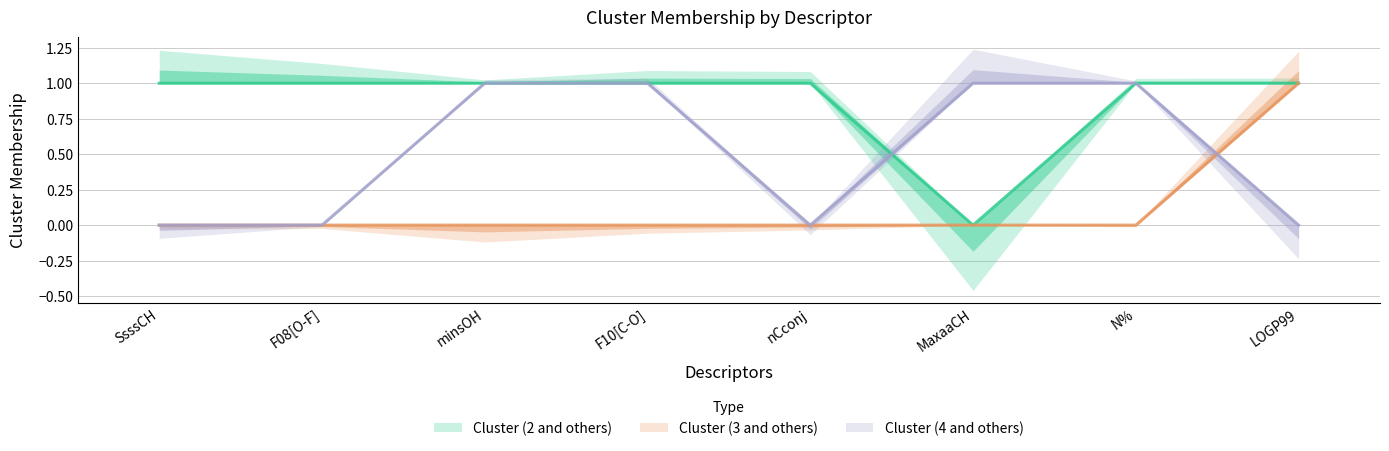

Reading left to right, list all the values displayed in this chart.

Cluster (2 and others): SsssCH=1	F08[O-F]=1	minsOH=1	F10[C-O]=1	nCconj=1	MaxaaCH=0	N%=1	LOGP99=1
Cluster (3 and others): SsssCH=0	F08[O-F]=0	minsOH=0	F10[C-O]=0	nCconj=0	MaxaaCH=0	N%=0	LOGP99=1
Cluster (4 and others): SsssCH=0	F08[O-F]=0	minsOH=1	F10[C-O]=1	nCconj=0	MaxaaCH=1	N%=1	LOGP99=0